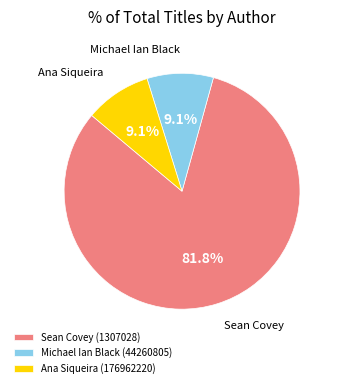

To the nearest percent, what is the difference between the Sean Covey (1307028) and Michael Ian Black (44260805) slice percentages?

73%